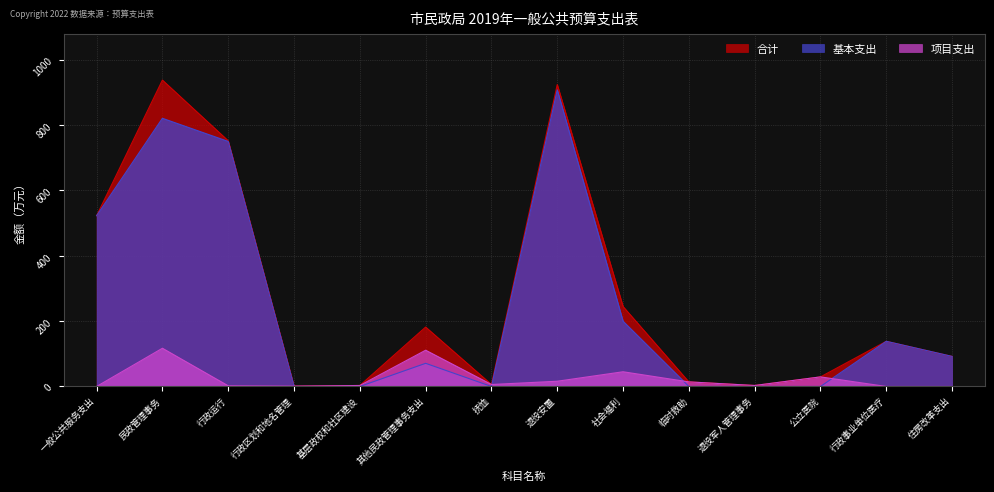

How many lines are shown in the chart?

3